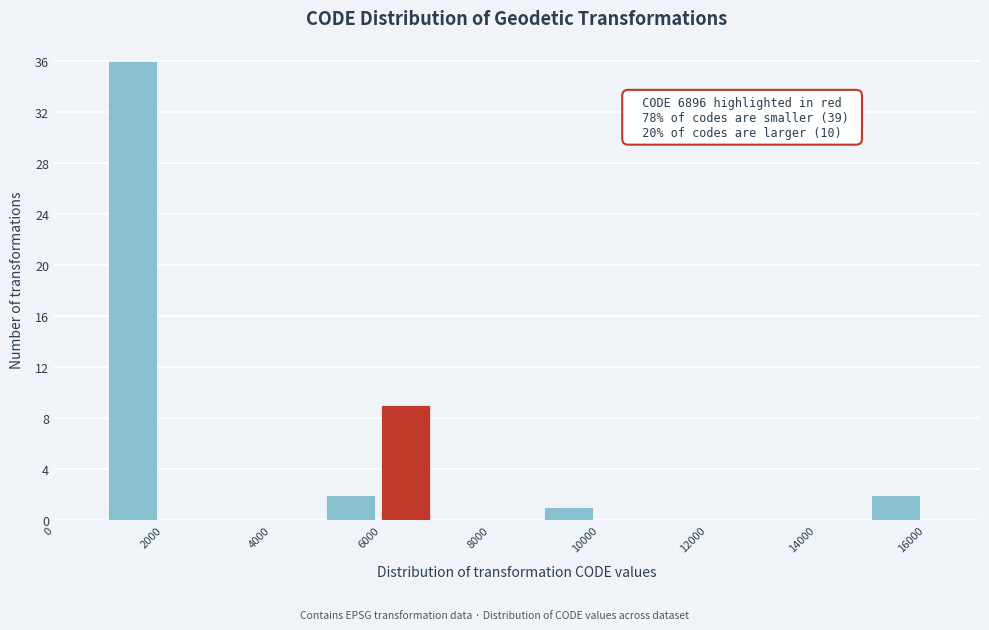

Over which range of the x-axis is the bar tallest?

1000 to 2000